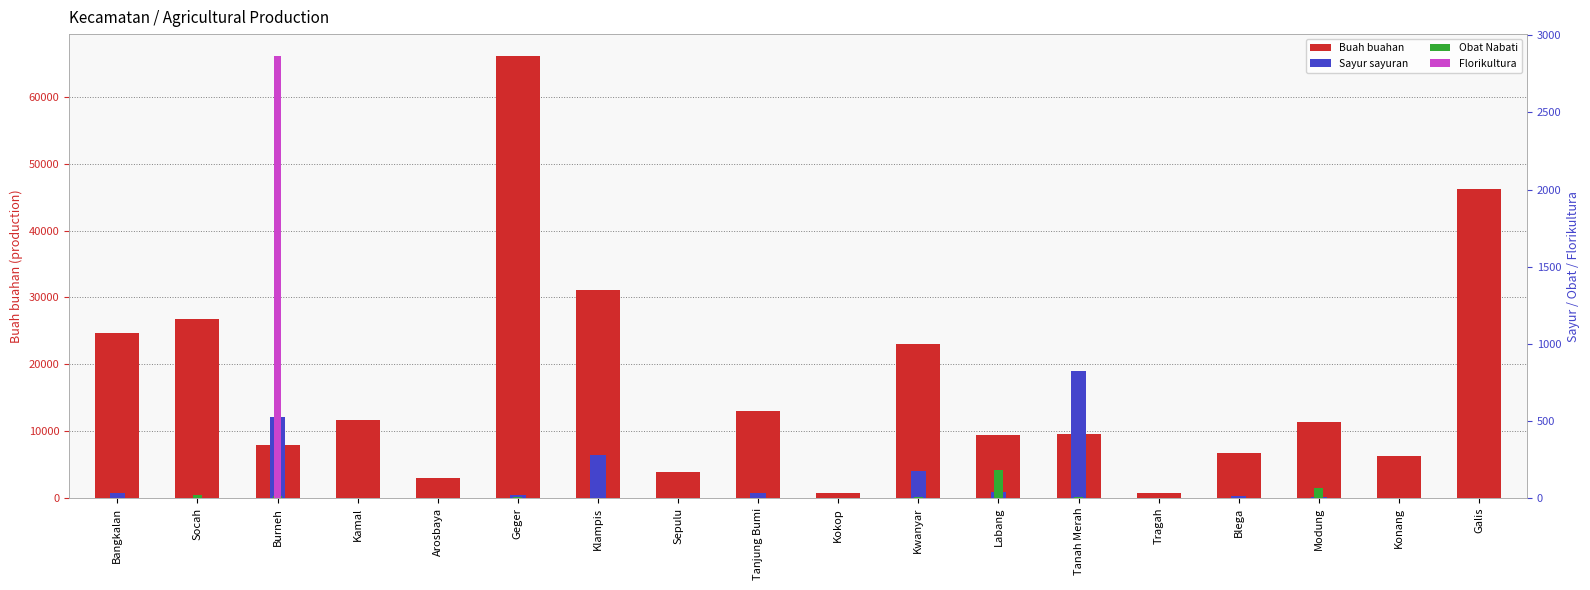

What is the label of the 14th bar from the right?

Arosbaya